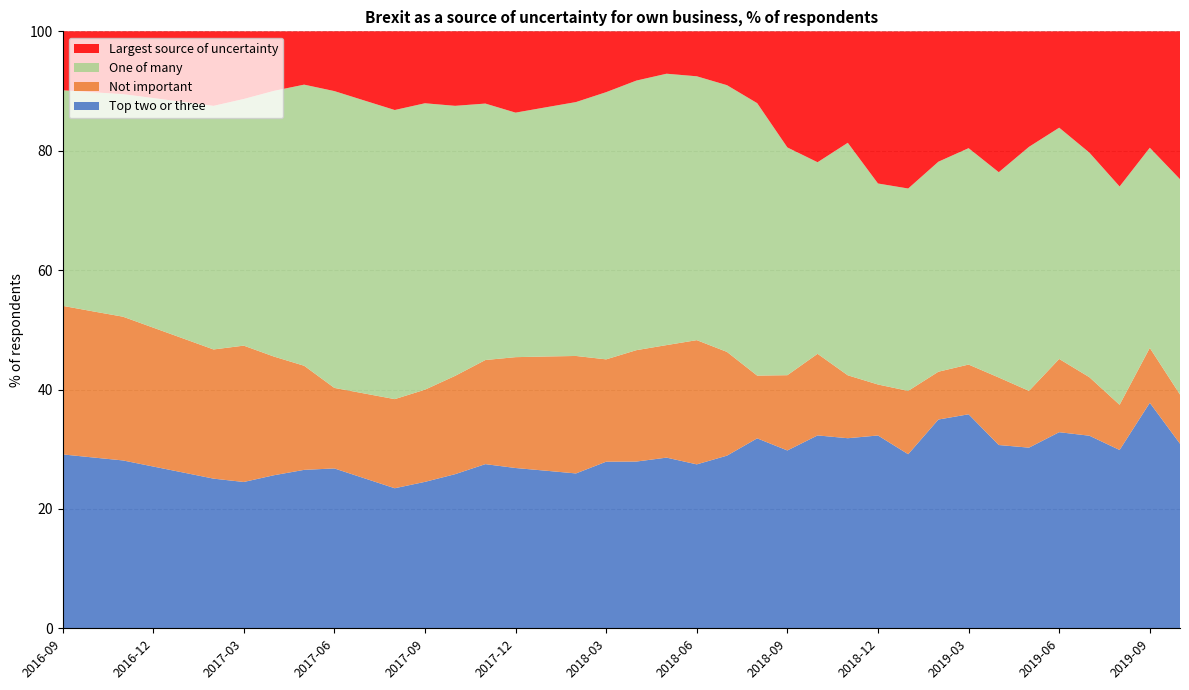

Reading left to right, what are all the values shown in this chart?

Top two or three: 29.1	28.6	28.1	27.1	26.1	25.1	24.5	25.6	26.5	26.8	25.1	23.5	24.5	25.8	27.5	26.9	26.4	25.9	27.9	27.9	28.6	27.5	28.9	31.8	29.8	32.3	31.8	32.3	29.2	35.0	35.9	30.7	30.3	32.9	32.3	29.9	37.8	30.9
Not important: 24.9	24.5	24.1	23.3	22.4	21.6	22.8	19.9	17.4	13.5	14.2	14.9	15.4	16.5	17.4	18.6	19.1	19.7	17.1	18.7	18.9	20.8	17.4	10.5	12.6	13.7	10.5	8.5	10.6	8.0	8.3	11.3	9.5	12.3	9.8	7.6	9.2	8.2
One of many: 36.1	36.7	37.3	38.5	39.6	40.8	41.3	44.5	47.1	49.7	49.1	48.4	48.0	45.2	43.0	41.0	41.7	42.5	44.8	45.2	45.5	44.2	44.7	45.6	38.1	32.1	39.0	33.7	33.9	35.2	36.2	34.4	40.9	38.7	37.6	36.6	33.5	36.1
Largest source of uncertainty: 9.9	10.2	10.5	11.2	11.8	12.5	11.3	10.0	8.9	10.0	11.6	13.2	12.1	12.5	12.1	13.6	12.7	11.9	10.2	8.2	7.1	7.5	9.0	12.0	19.4	21.9	18.7	25.5	26.3	21.8	19.6	23.6	19.3	16.1	20.3	26.0	19.5	24.8